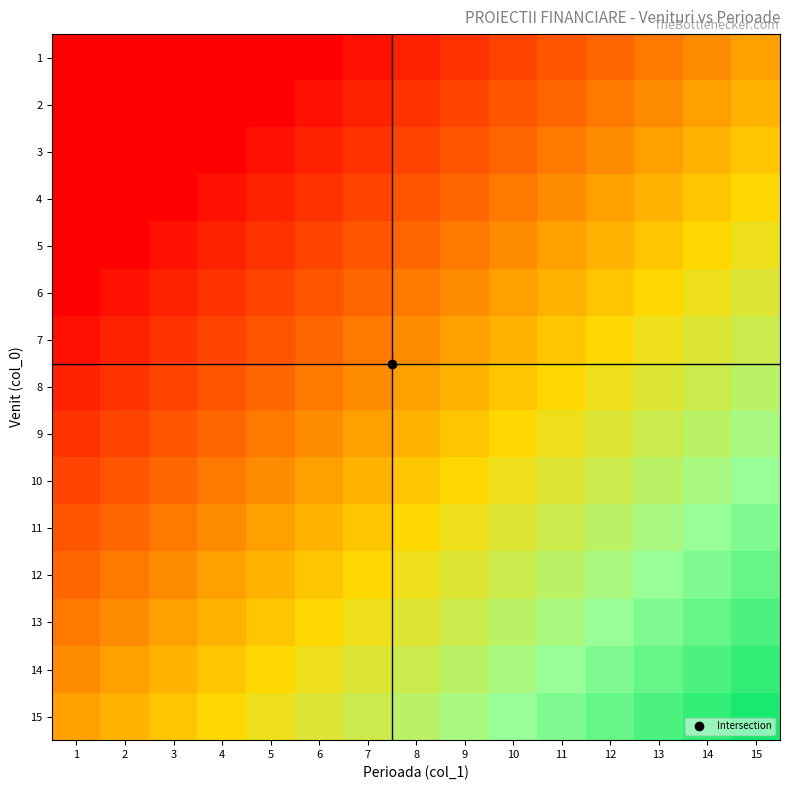

What is the minimum value shown in the chart?

-0.9